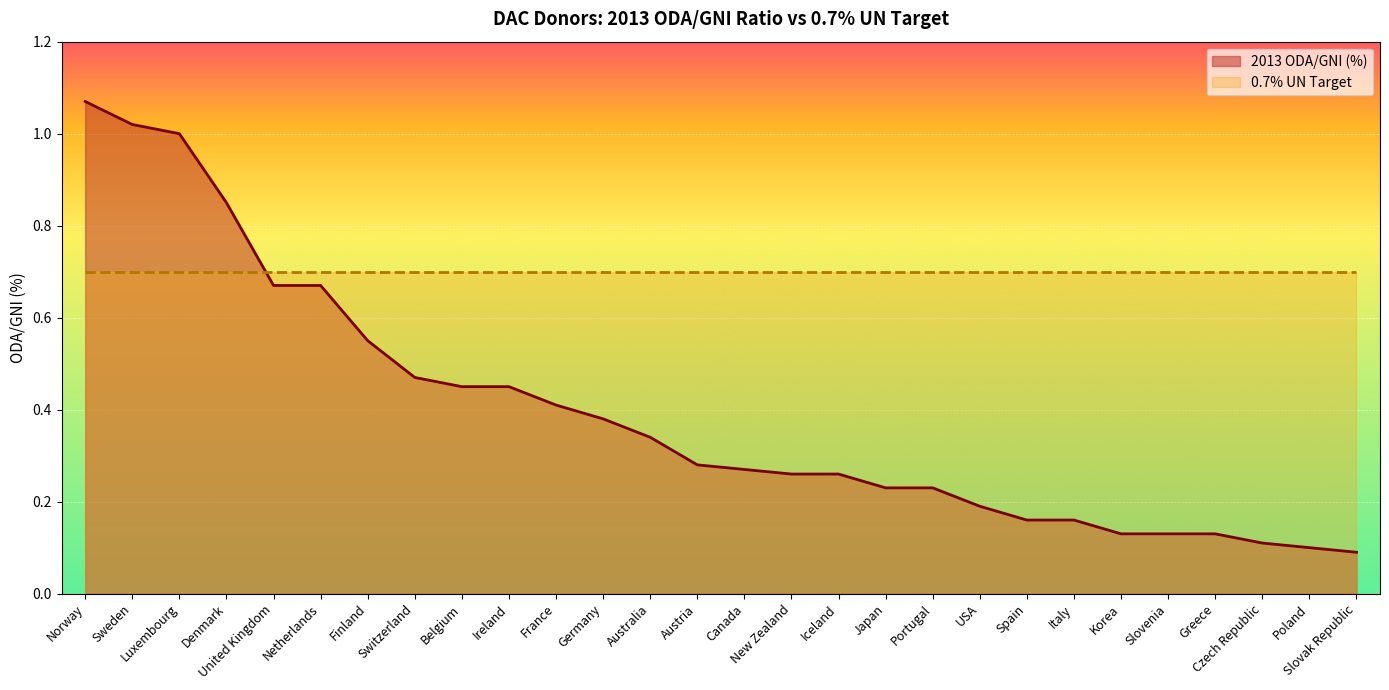

What is the label of the 19th point from the left?

Portugal